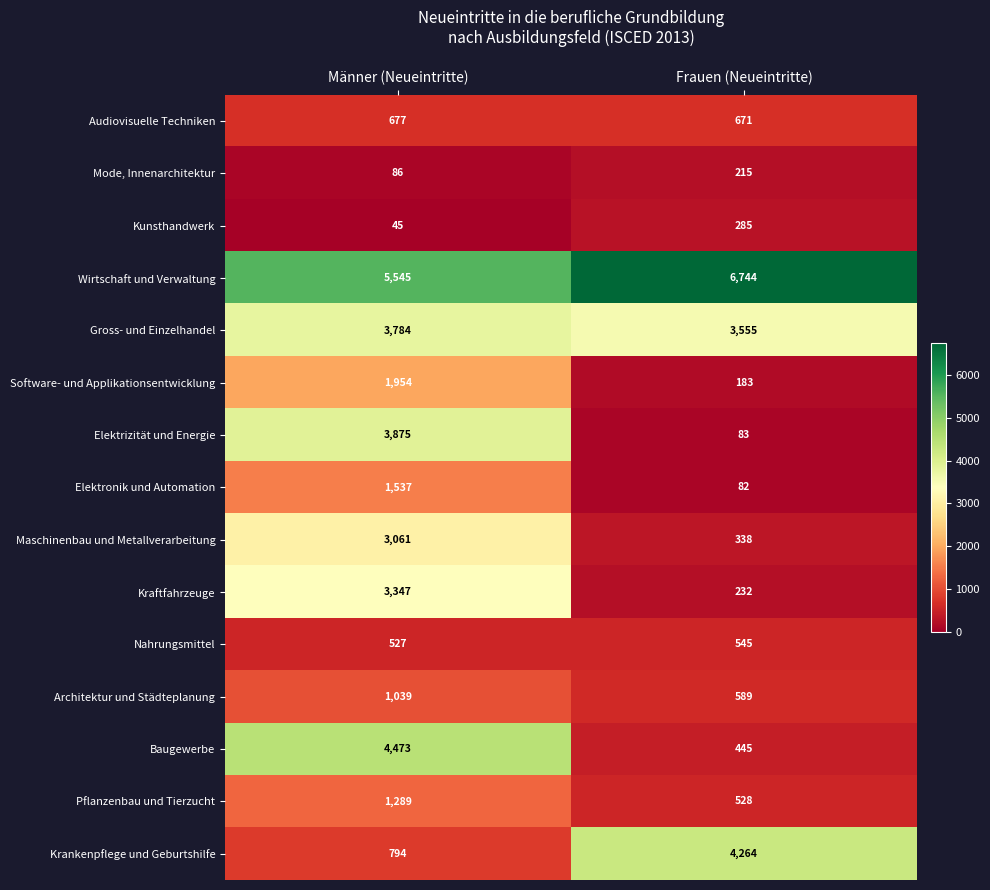

Count the number of categories in the chart.

2